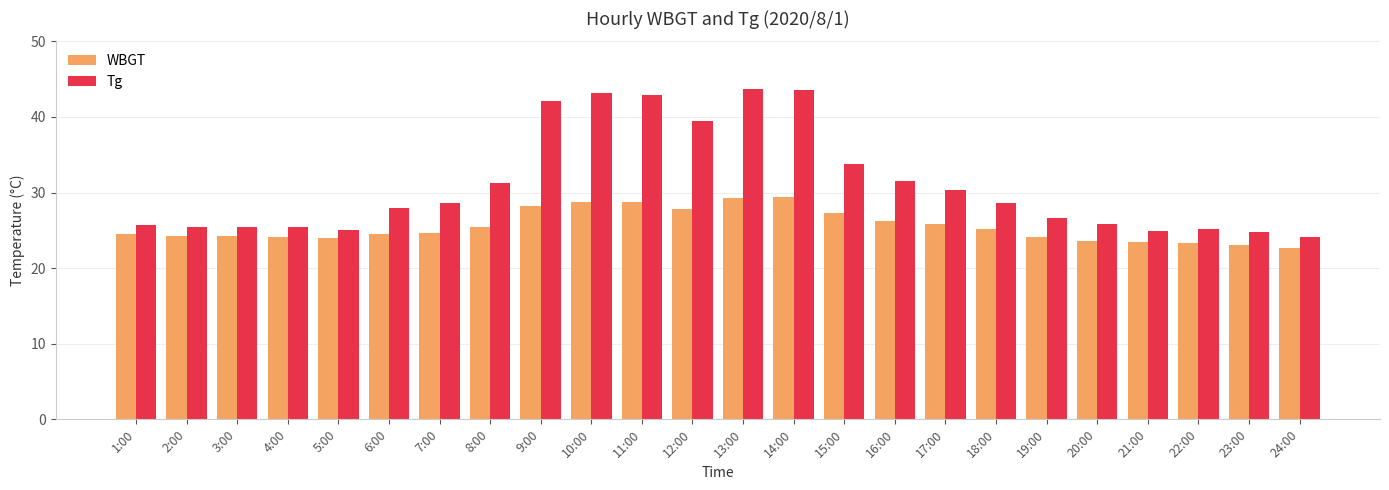

The value of Tg at 20:00 is 40.6. True or false?

False